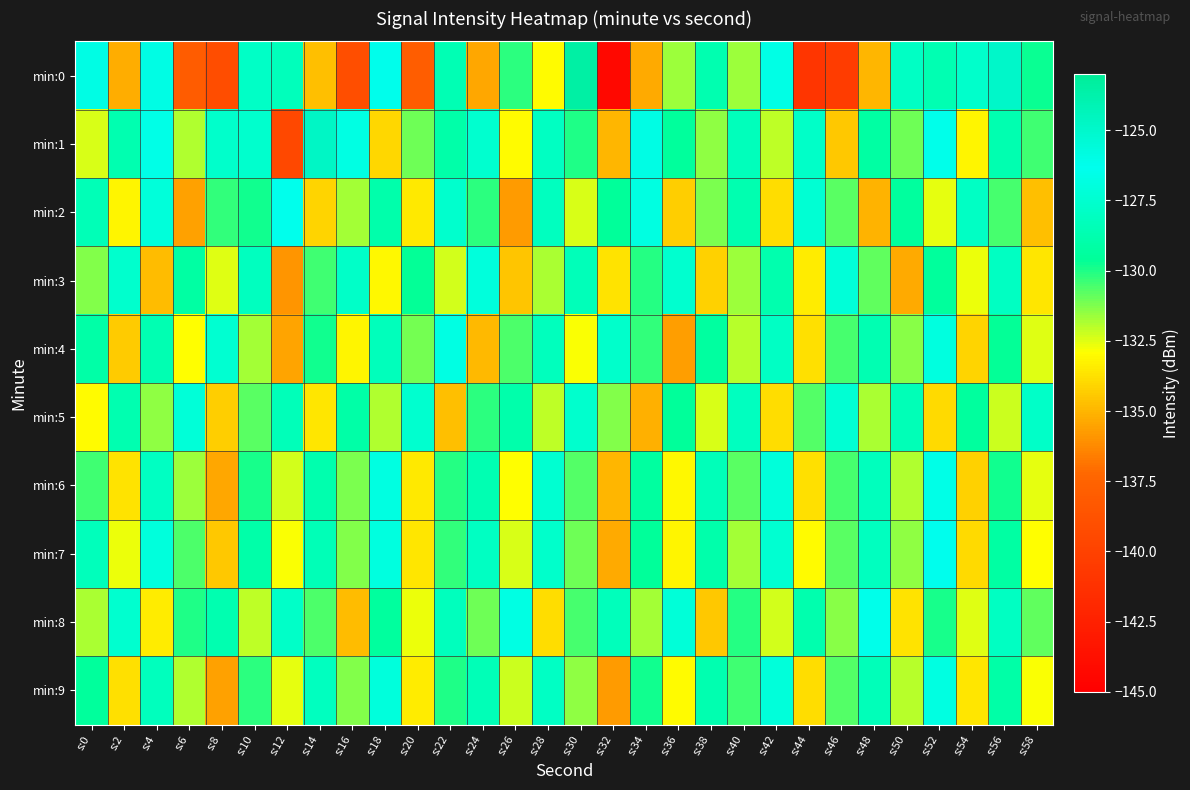

Reading left to right, transcribe all the data shown in this chart.

min:0: s:0=-126.0	s:2=-135.3	s:4=-125.9	s:6=-138.0	s:8=-139.1	s:10=-127.8	s:12=-128.3	s:14=-134.7	s:16=-139.0	s:18=-126.2	s:20=-138.0	s:22=-128.5	s:24=-135.4	s:26=-130.2	s:28=-133.0	s:30=-123.4	s:32=-144.4	s:34=-135.3	s:36=-131.6	s:38=-128.7	s:40=-131.7	s:42=-126.7	s:44=-140.9	s:46=-140.4	s:48=-135.0	s:50=-127.9	s:52=-128.6	s:54=-127.7	s:56=-124.9	s:58=-129.7
min:1: s:0=-132.4	s:2=-128.8	s:4=-126.6	s:6=-131.9	s:8=-127.7	s:10=-127.6	s:12=-139.6	s:14=-124.8	s:16=-126.7	s:18=-134.1	s:20=-131.0	s:22=-129.0	s:24=-127.5	s:26=-133.0	s:28=-128.0	s:30=-130.0	s:32=-135.0	s:34=-126.0	s:36=-129.5	s:38=-131.5	s:40=-128.3	s:42=-132.1	s:44=-127.8	s:46=-134.5	s:48=-129.2	s:50=-131.0	s:52=-126.5	s:54=-133.2	s:56=-128.7	s:58=-130.4
min:2: s:0=-128.5	s:2=-133.2	s:4=-127.1	s:6=-135.6	s:8=-130.3	s:10=-129.8	s:12=-126.4	s:14=-134.1	s:16=-131.7	s:18=-128.9	s:20=-133.5	s:22=-127.6	s:24=-130.2	s:26=-135.8	s:28=-128.1	s:30=-132.4	s:32=-129.6	s:34=-126.8	s:36=-134.3	s:38=-131.2	s:40=-128.7	s:42=-133.9	s:44=-127.3	s:46=-130.8	s:48=-135.1	s:50=-129.4	s:52=-132.6	s:54=-127.9	s:56=-130.5	s:58=-134.7
min:3: s:0=-131.3	s:2=-127.6	s:4=-134.8	s:6=-129.2	s:8=-132.5	s:10=-128.1	s:12=-135.9	s:14=-130.4	s:16=-127.8	s:18=-133.1	s:20=-129.7	s:22=-132.3	s:24=-127.0	s:26=-134.6	s:28=-131.8	s:30=-128.4	s:32=-133.7	s:34=-130.1	s:36=-127.5	s:38=-134.2	s:40=-131.6	s:42=-128.8	s:44=-133.4	s:46=-127.2	s:48=-130.9	s:50=-135.3	s:52=-129.5	s:54=-132.7	s:56=-128.0	s:58=-133.6
min:4: s:0=-129.1	s:2=-134.4	s:4=-128.6	s:6=-132.9	s:8=-127.4	s:10=-131.7	s:12=-135.5	s:14=-129.8	s:16=-133.2	s:18=-128.3	s:20=-131.1	s:22=-126.7	s:24=-134.9	s:26=-130.6	s:28=-128.2	s:30=-132.8	s:32=-127.7	s:34=-130.3	s:36=-135.7	s:38=-129.3	s:40=-132.0	s:42=-127.9	s:44=-133.8	s:46=-130.5	s:48=-128.6	s:50=-131.4	s:52=-126.9	s:54=-134.1	s:56=-129.7	s:58=-132.5
min:5: s:0=-133.0	s:2=-128.7	s:4=-131.5	s:6=-127.2	s:8=-134.3	s:10=-130.8	s:12=-128.4	s:14=-133.6	s:16=-129.1	s:18=-131.9	s:20=-127.5	s:22=-134.7	s:24=-130.2	s:26=-128.9	s:28=-132.1	s:30=-127.6	s:32=-131.3	s:34=-135.2	s:36=-129.6	s:38=-132.4	s:40=-128.1	s:42=-133.9	s:44=-130.7	s:46=-127.3	s:48=-131.8	s:50=-128.5	s:52=-134.0	s:54=-129.4	s:56=-132.2	s:58=-127.8
min:6: s:0=-130.4	s:2=-133.7	s:4=-128.0	s:6=-131.6	s:8=-135.4	s:10=-129.9	s:12=-132.3	s:14=-128.8	s:16=-131.2	s:18=-126.8	s:20=-133.5	s:22=-130.1	s:24=-128.6	s:26=-132.9	s:28=-127.4	s:30=-130.7	s:32=-135.0	s:34=-129.3	s:36=-133.1	s:38=-128.4	s:40=-130.8	s:42=-127.1	s:44=-133.8	s:46=-130.5	s:48=-128.2	s:50=-131.9	s:52=-126.6	s:54=-134.2	s:56=-129.8	s:58=-132.6
min:7: s:0=-128.3	s:2=-132.7	s:4=-127.0	s:6=-130.6	s:8=-134.5	s:10=-129.0	s:12=-132.8	s:14=-128.5	s:16=-131.3	s:18=-126.9	s:20=-133.6	s:22=-130.3	s:24=-128.0	s:26=-132.4	s:28=-127.7	s:30=-131.0	s:32=-135.3	s:34=-129.6	s:36=-133.2	s:38=-128.9	s:40=-131.7	s:42=-127.4	s:44=-133.0	s:46=-130.8	s:48=-128.1	s:50=-131.5	s:52=-126.3	s:54=-134.0	s:56=-129.2	s:58=-132.9
min:8: s:0=-131.8	s:2=-127.5	s:4=-133.4	s:6=-130.0	s:8=-128.7	s:10=-132.1	s:12=-127.8	s:14=-130.6	s:16=-134.8	s:18=-129.4	s:20=-132.7	s:22=-128.2	s:24=-131.0	s:26=-126.7	s:28=-133.9	s:30=-130.5	s:32=-128.3	s:34=-131.7	s:36=-127.2	s:38=-134.5	s:40=-130.1	s:42=-132.3	s:44=-128.8	s:46=-131.4	s:48=-126.5	s:50=-133.7	s:52=-129.9	s:54=-132.5	s:56=-128.0	s:58=-130.9
min:9: s:0=-129.5	s:2=-133.8	s:4=-128.2	s:6=-131.9	s:8=-135.6	s:10=-130.2	s:12=-132.6	s:14=-128.1	s:16=-131.3	s:18=-127.0	s:20=-133.4	s:22=-130.0	s:24=-128.5	s:26=-132.2	s:28=-127.9	s:30=-131.5	s:32=-135.8	s:34=-129.8	s:36=-133.0	s:38=-128.7	s:40=-130.4	s:42=-127.1	s:44=-133.9	s:46=-130.7	s:48=-128.4	s:50=-132.0	s:52=-126.8	s:54=-133.6	s:56=-129.1	s:58=-132.8